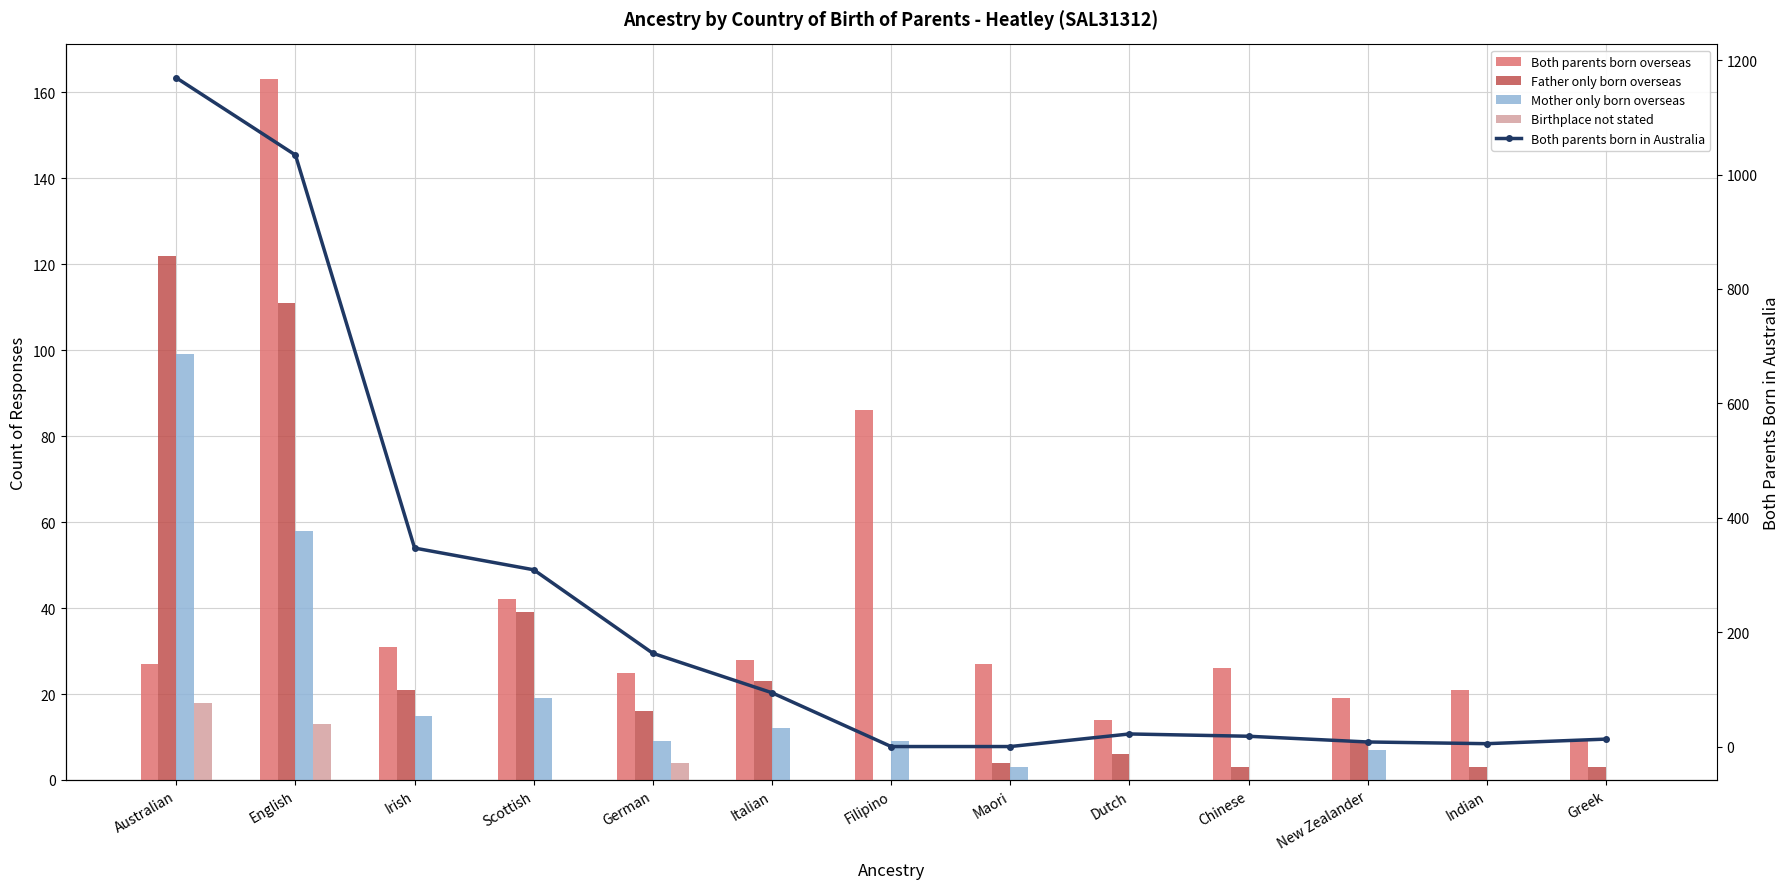

What position from the right is Indian?

2